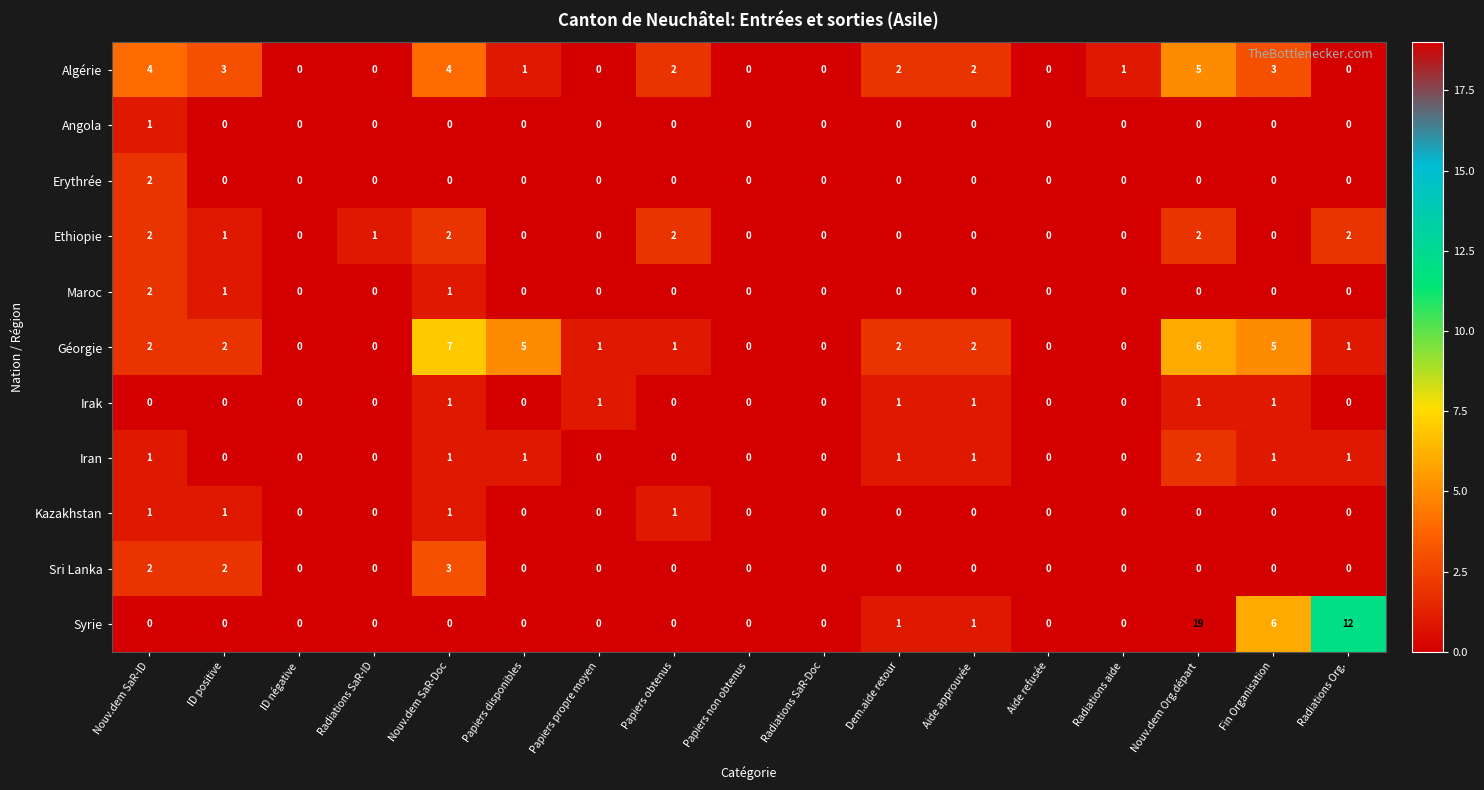

Which series changed the most between Nouv.dem SaR-Doc and Papiers non obtenus?

Géorgie